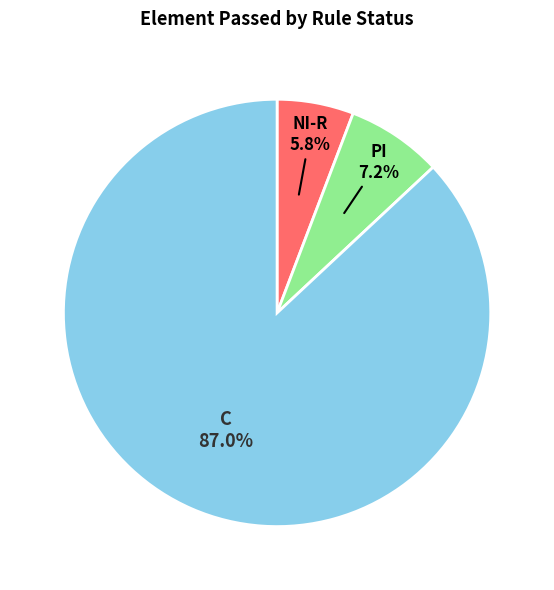

Does any single category account for the majority?

Yes